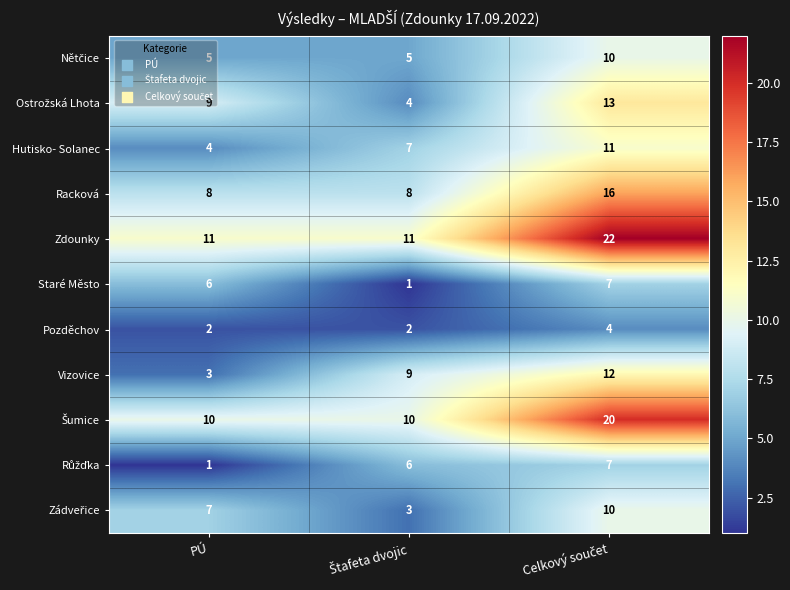

Which series has the widest spread of values?

Zdounky